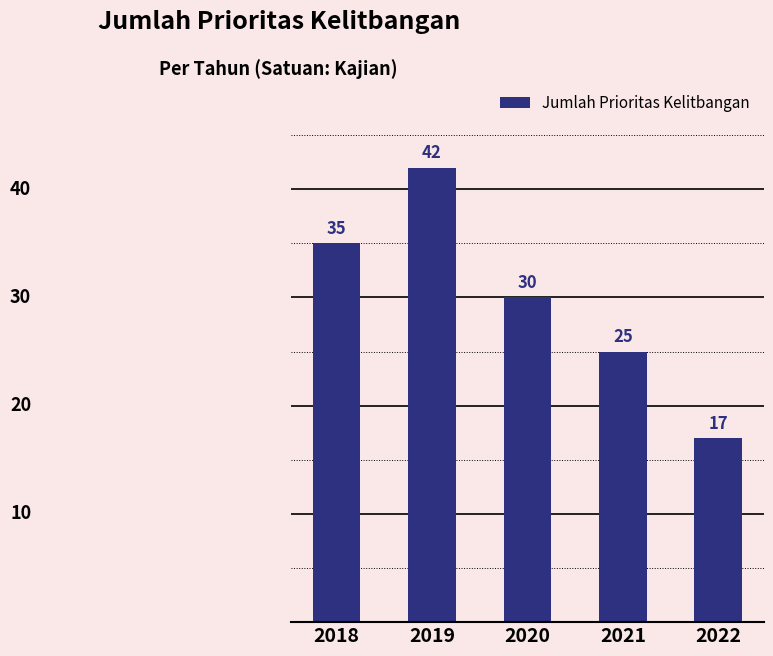

Which has a higher value, 2020 or 2019?

2019